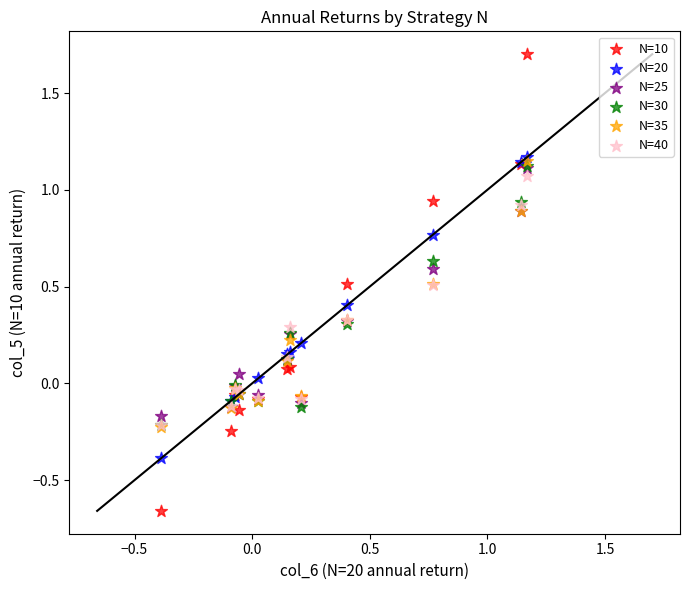

Which series reaches the maximum Y coordinate?

N=10